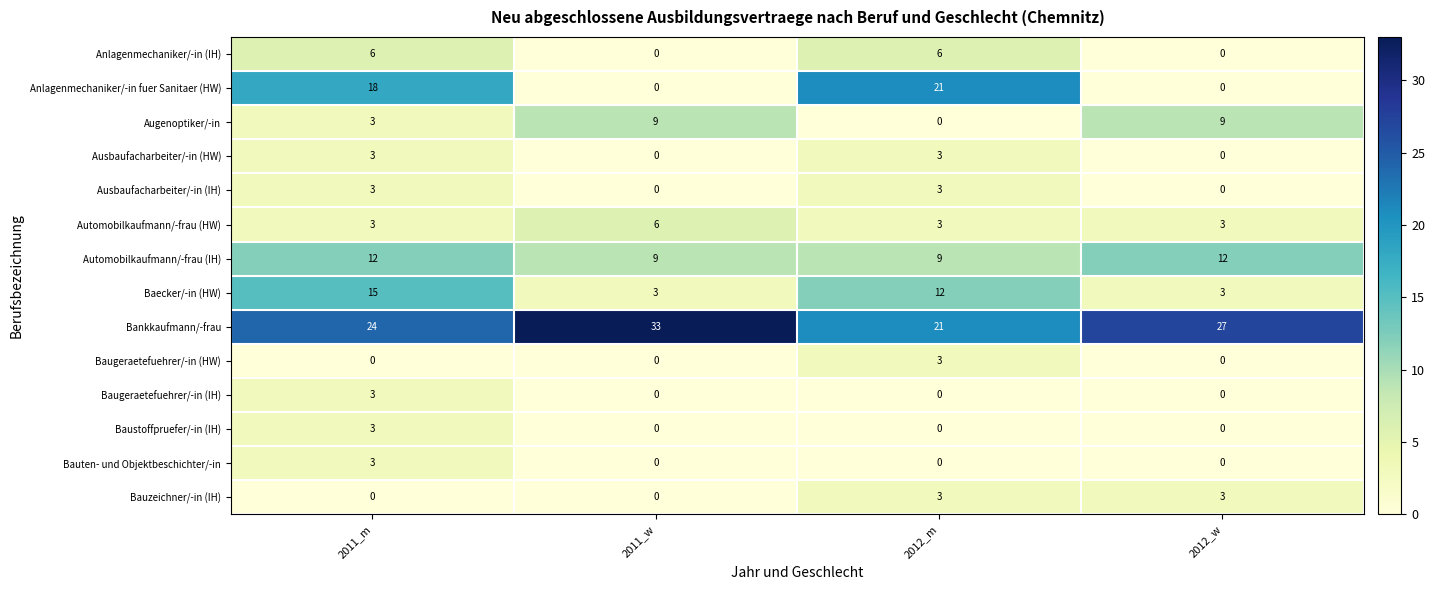

What is the approximate value of Automobilkaufmann/-frau (IH) at 2012_w?

12